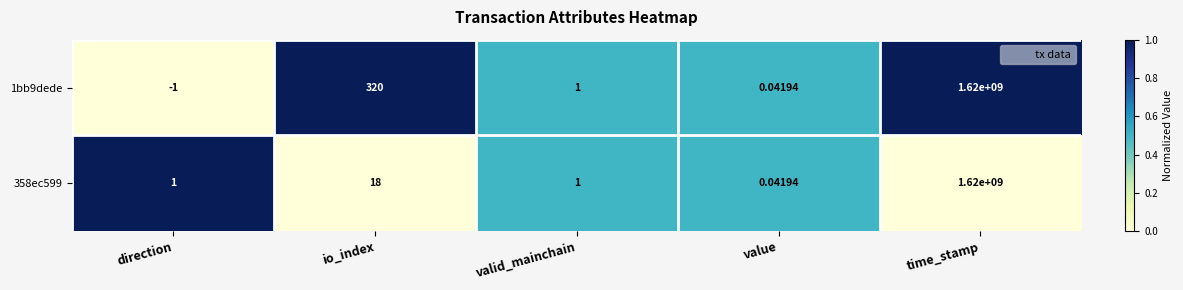

How many values in the 1bb9dede series are below 1?

2